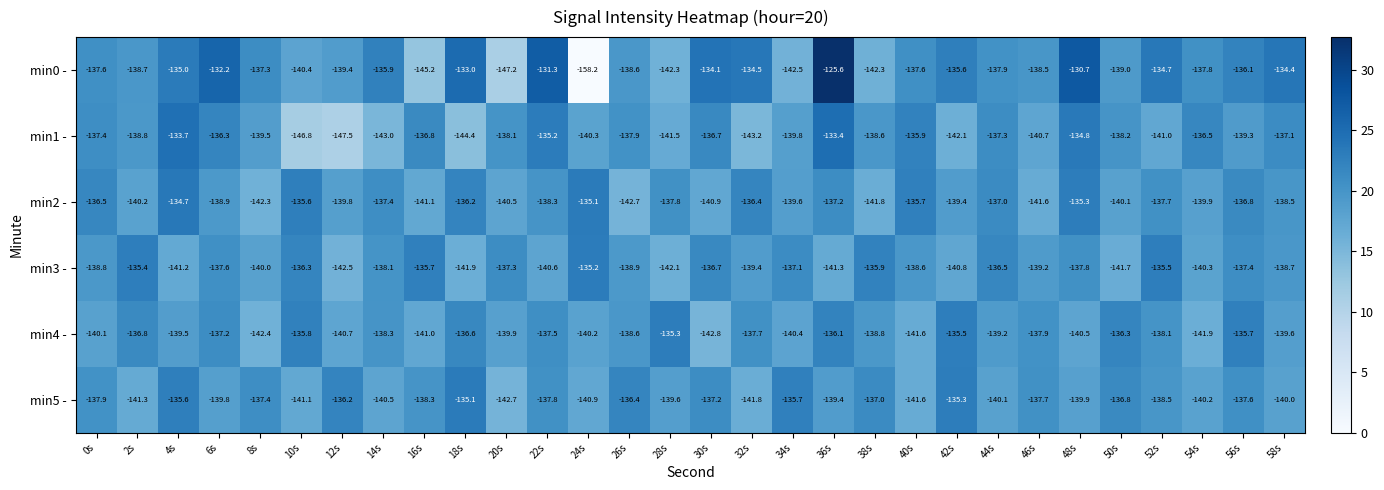

Where is min5 - nearest to the value -138?

0s